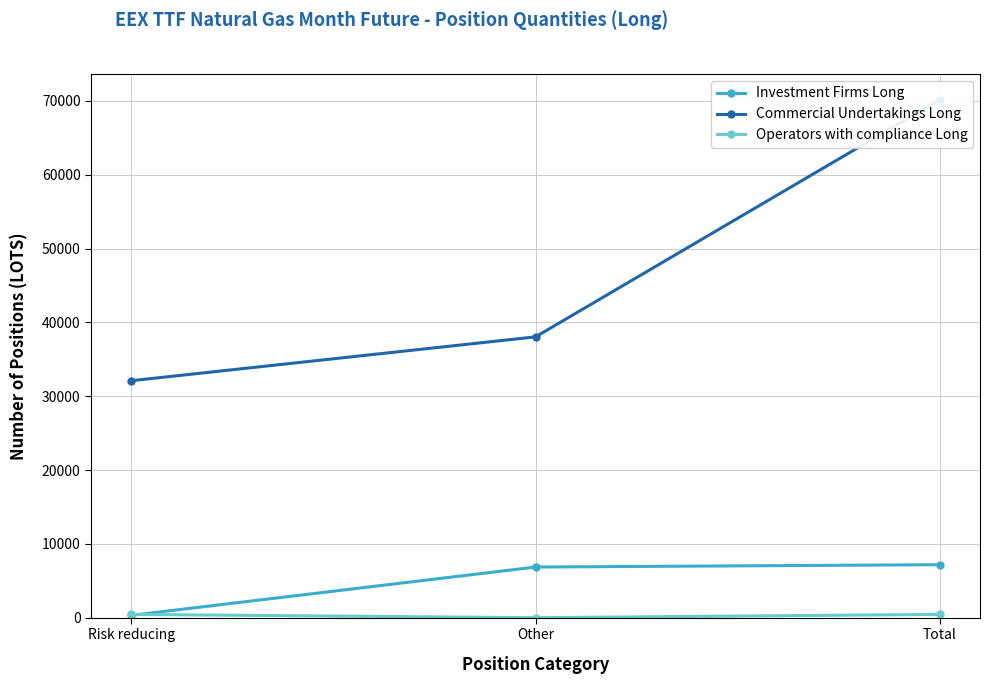

Which series has the widest spread of values?

Commercial Undertakings Long